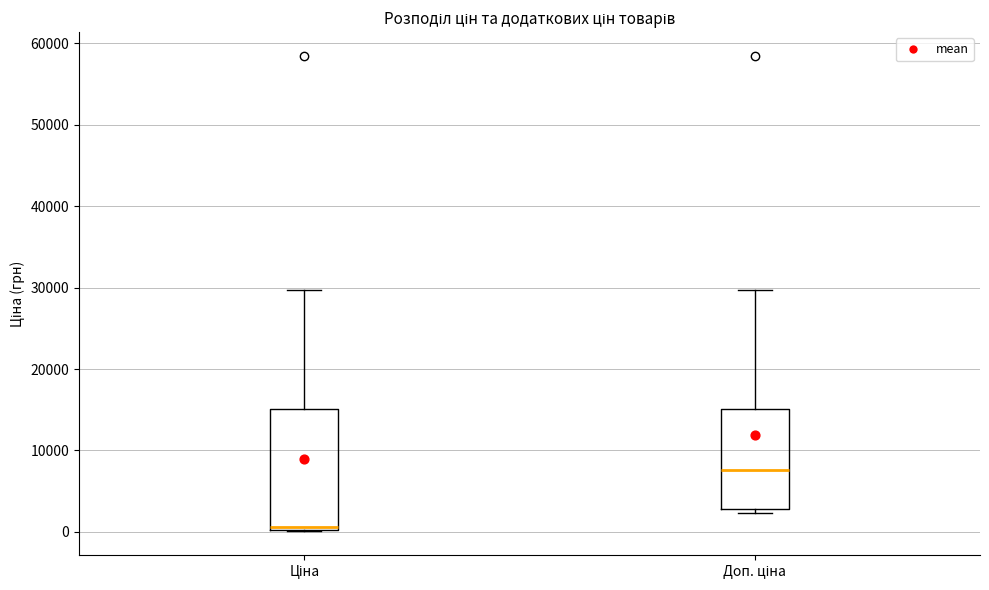

Which box's median line is the lowest?

Ціна